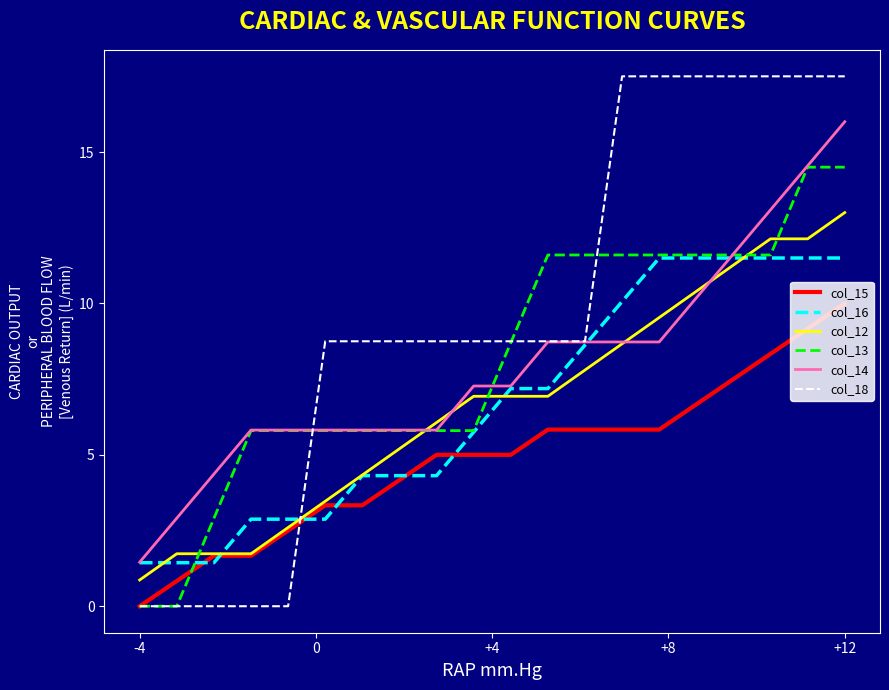

At how many categories does at least one series exceed 3?

18